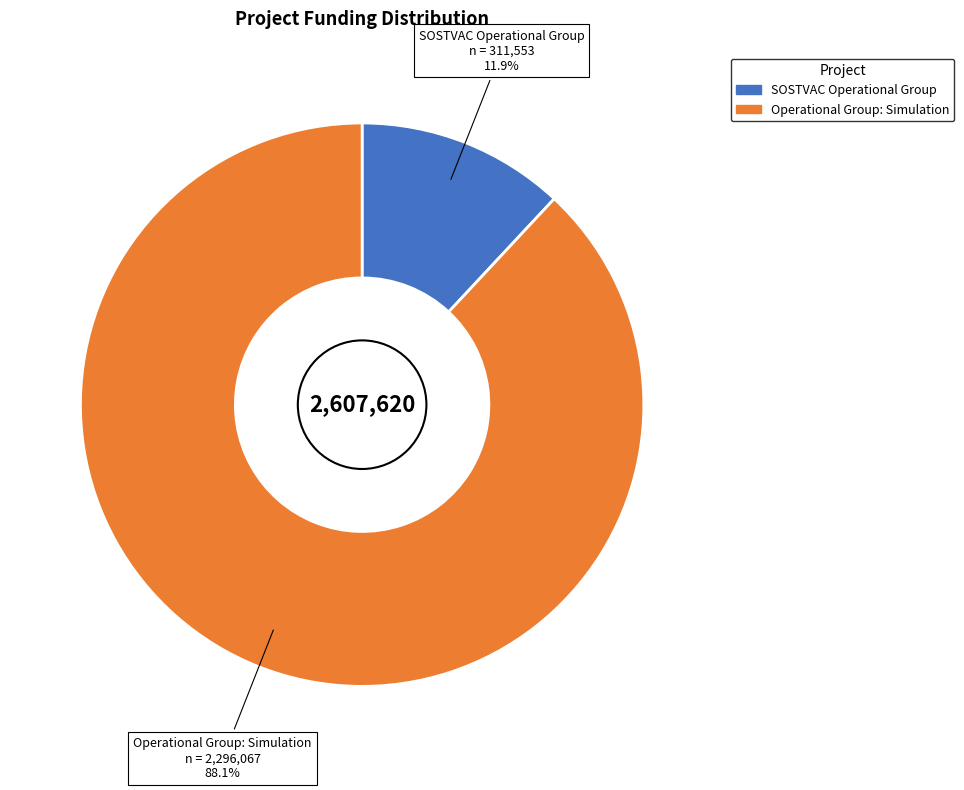

Between Operational Group: Simulation and SOSTVAC Operational Group, which is larger?

Operational Group: Simulation